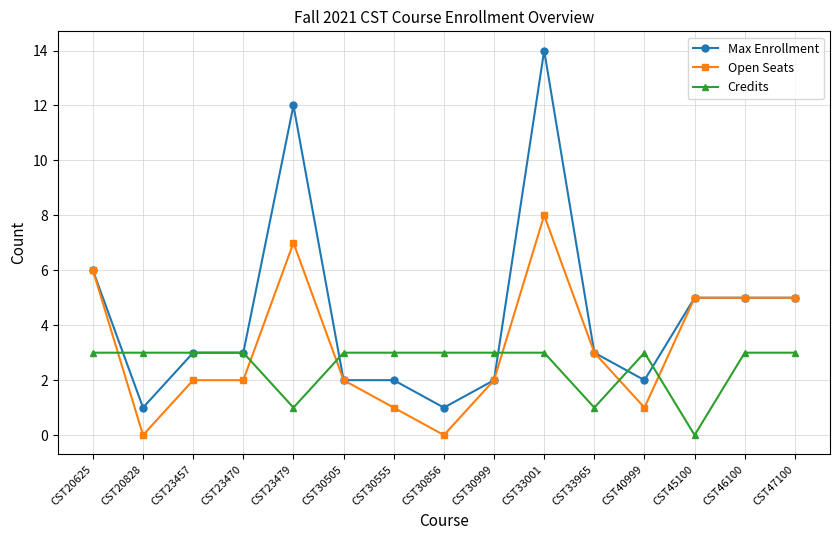

Where is the first local minimum for Open Seats?

CST20828